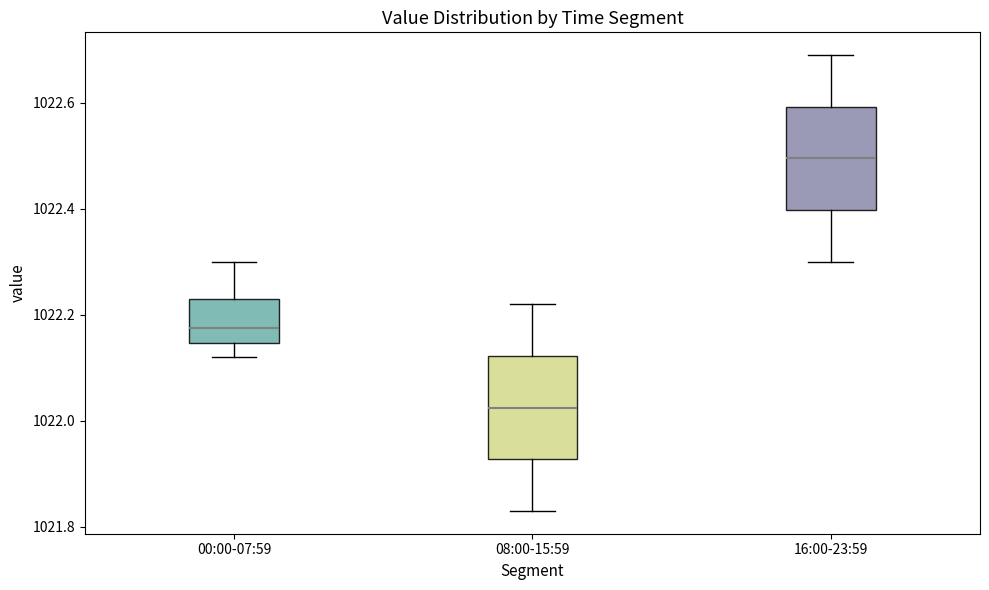

Reading left to right, transcribe this box plot: for each box, give where its median line is, the range the box spans, and where its two whiskers end, as read against the y-axis. The values are not printed on the chart, so give them approximately, as read against the axis.

00:00-07:59: median 1022.18, box 1022.14 to 1022.24, whiskers 1022.12 to 1022.30
08:00-15:59: median 1022.02, box 1021.92 to 1022.12, whiskers 1021.84 to 1022.22
16:00-23:59: median 1022.50, box 1022.40 to 1022.60, whiskers 1022.30 to 1022.70